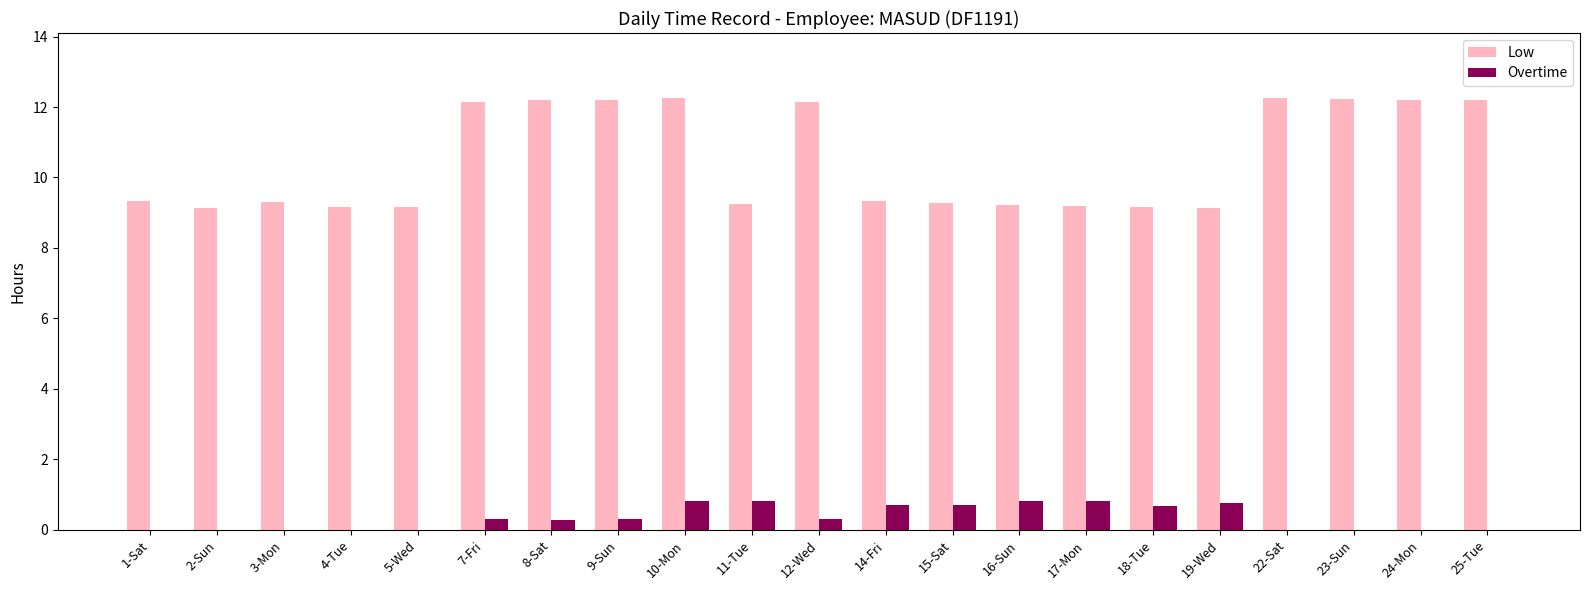

What is the sum of the Low values at 4-Tue and 19-Wed?

18.3